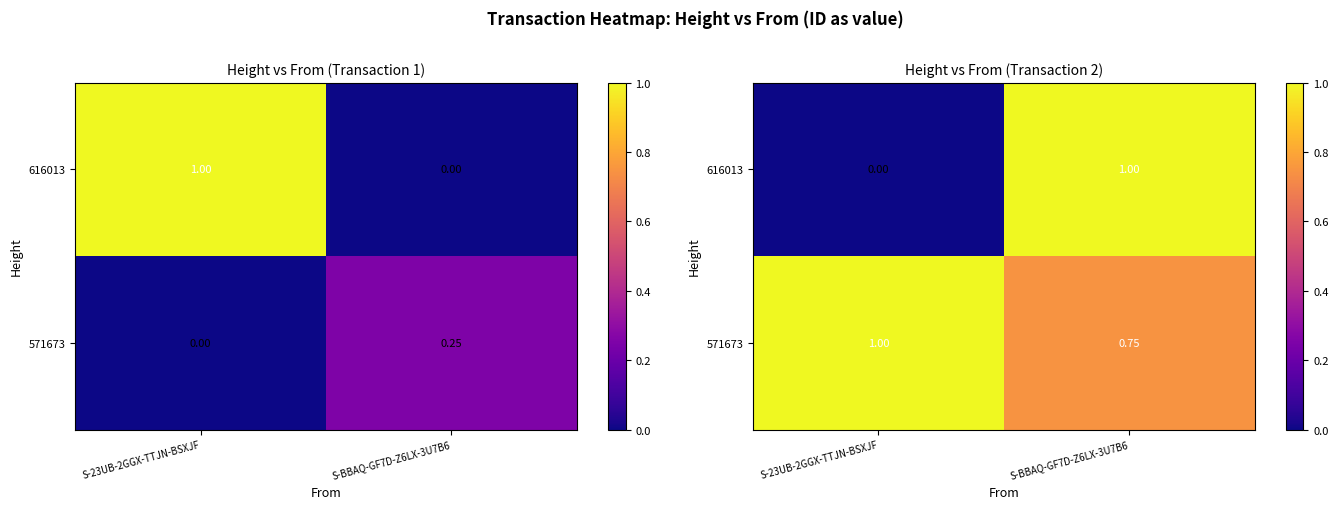

What is the average value of the 616013 series?

0.5